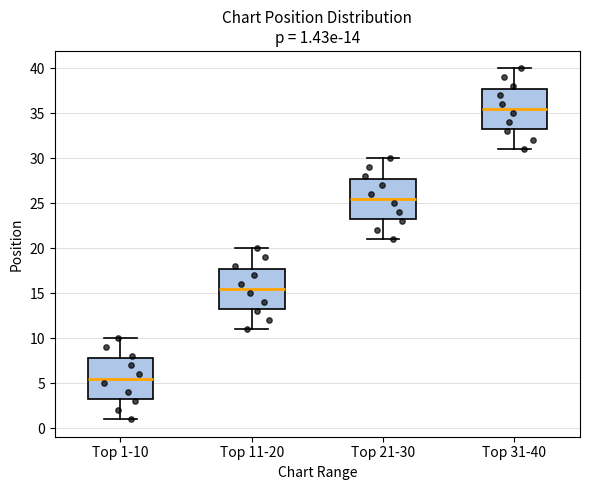

Which box's median line is the lowest?

Top 1-10